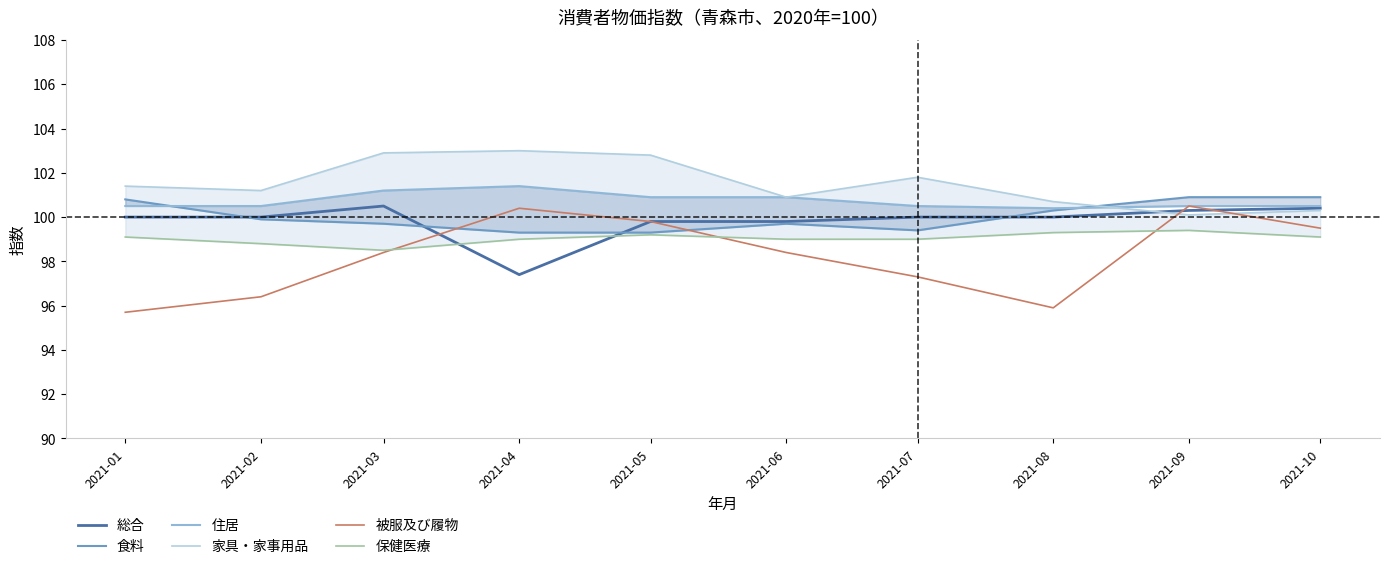

At which category does 被服及び履物 reach its first local peak?

2021-04